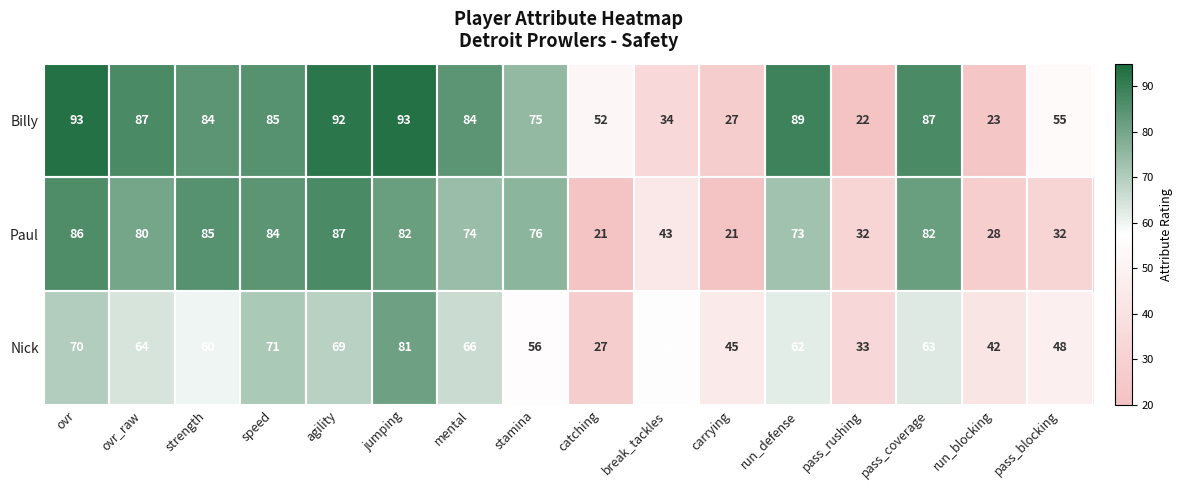

What value does the Paul series have at agility?

87